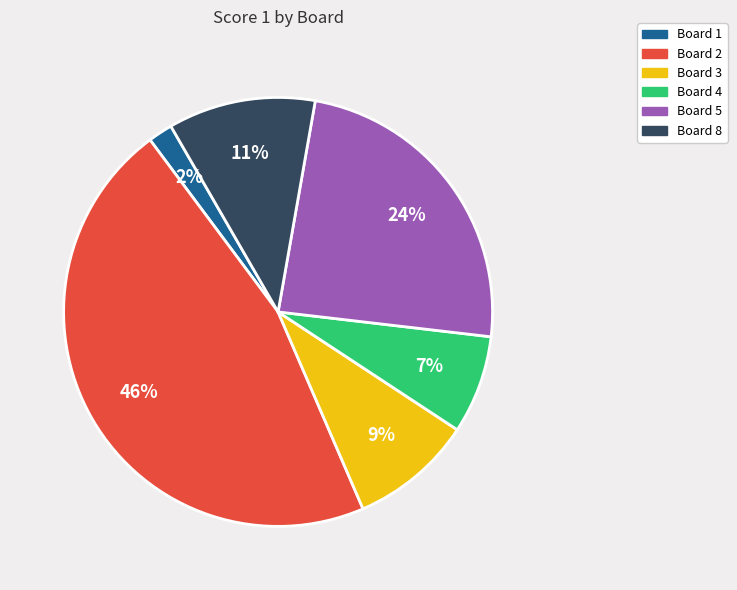

Does any single category account for the majority?

No